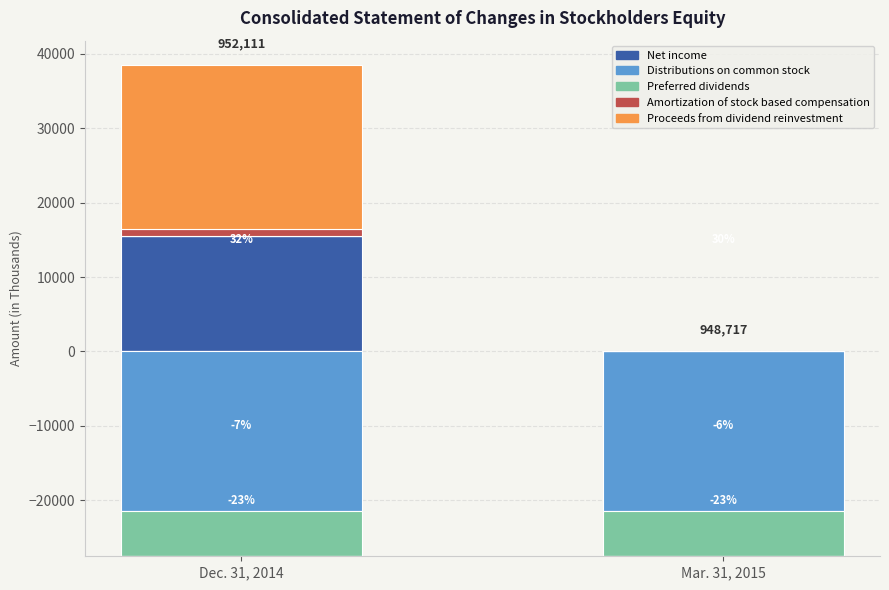

What is the value of the Proceeds from dividend reinvestment bar at the 1st from the left?

22000